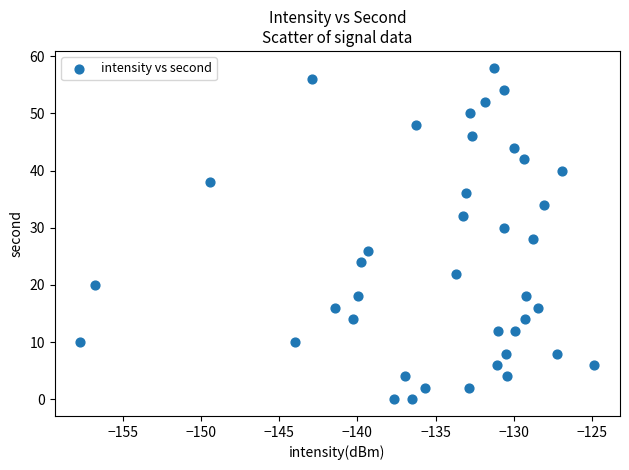

What is the range of Y values (max minus min)?

58